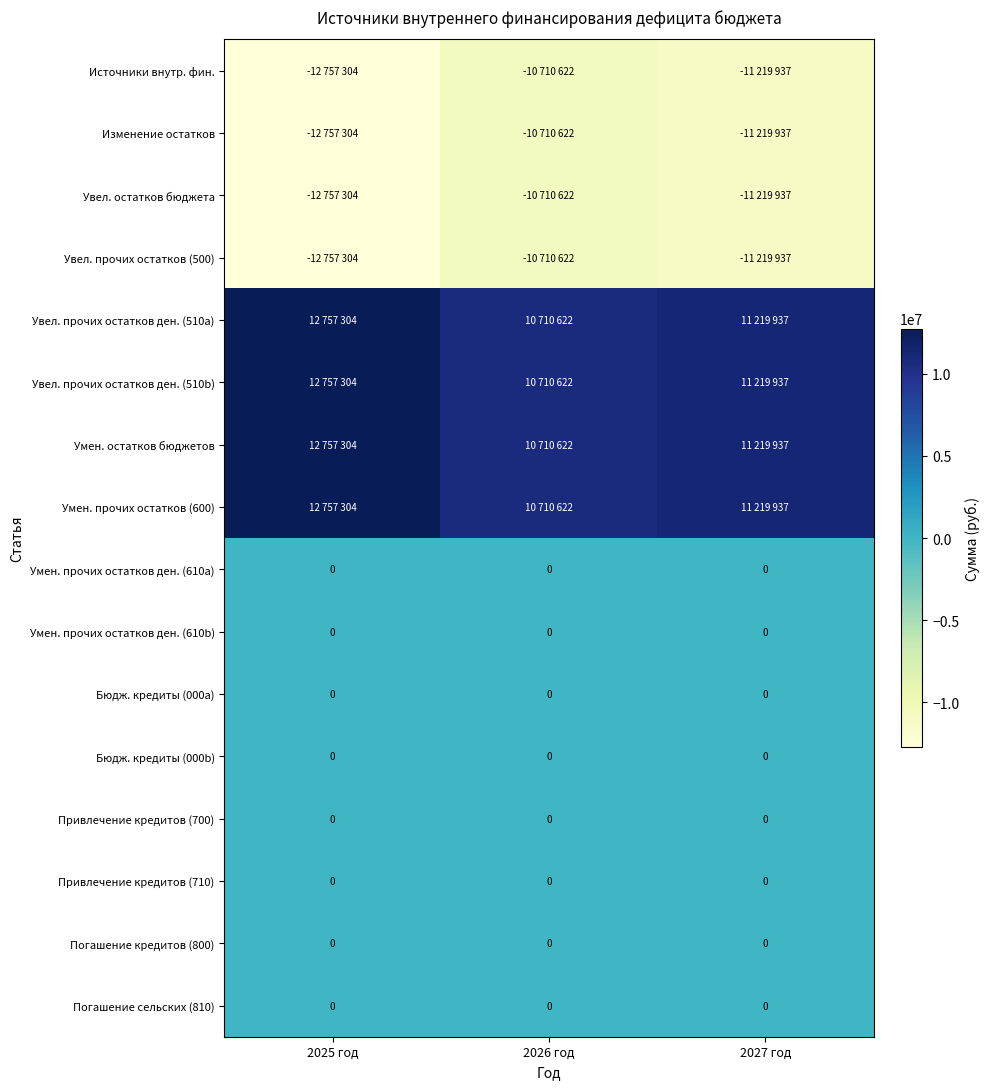

The Умен. прочих остатков (600) series shows 7599152 at 2025 год. True or false?

False